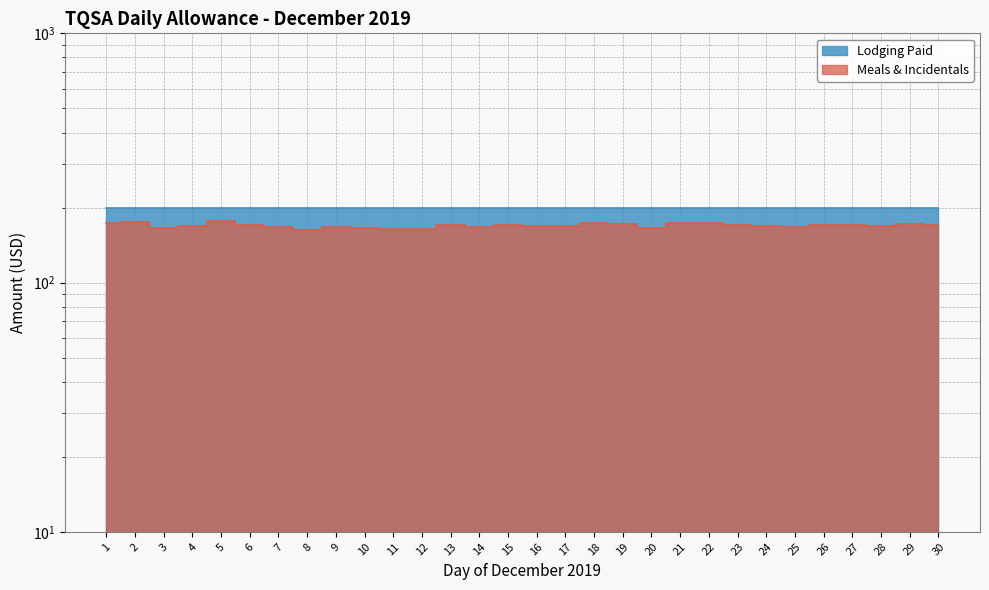

What is the ratio of the value at 23 to the value at 28?

1.0